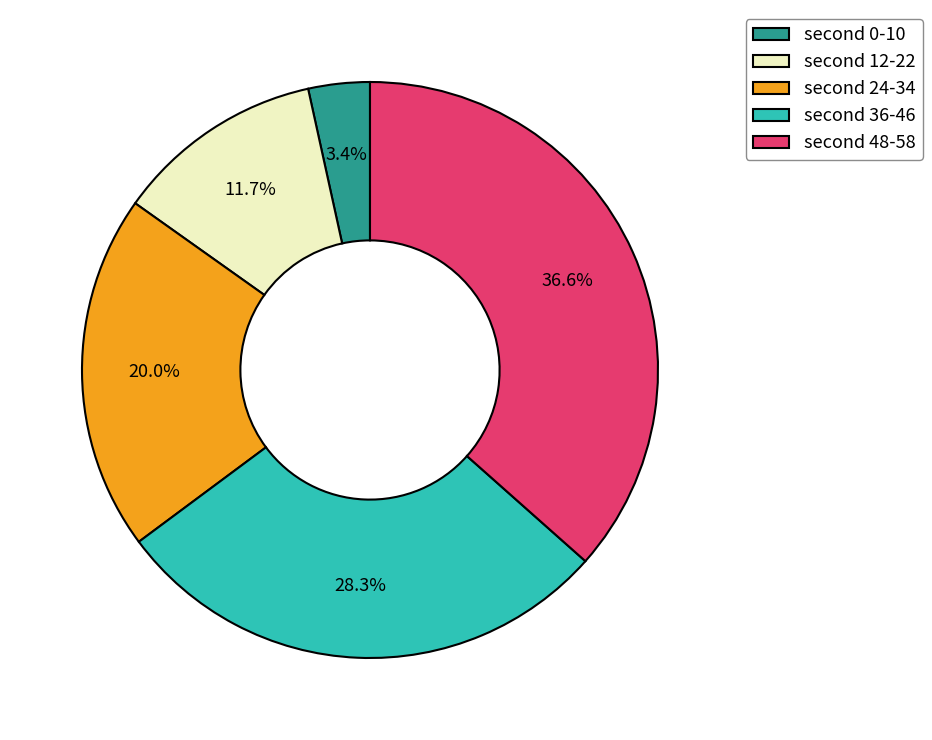

Which category has the smallest portion of the pie?

second 0-10